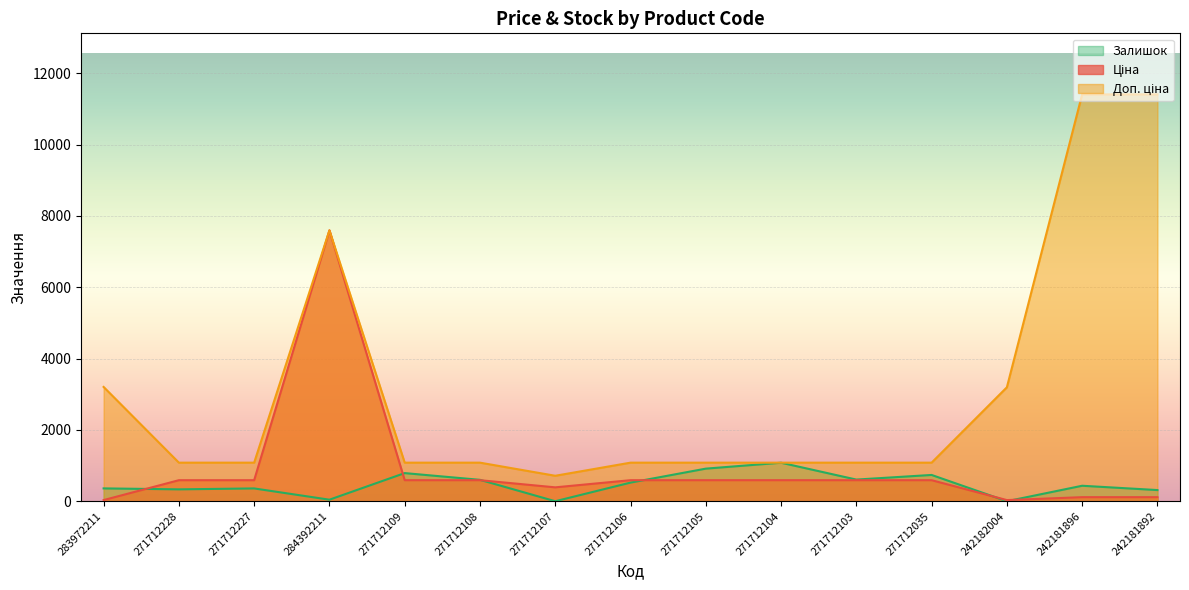

At 242181892, list the series in order from smallest to largest.

Ціна, Залишок, Доп. ціна